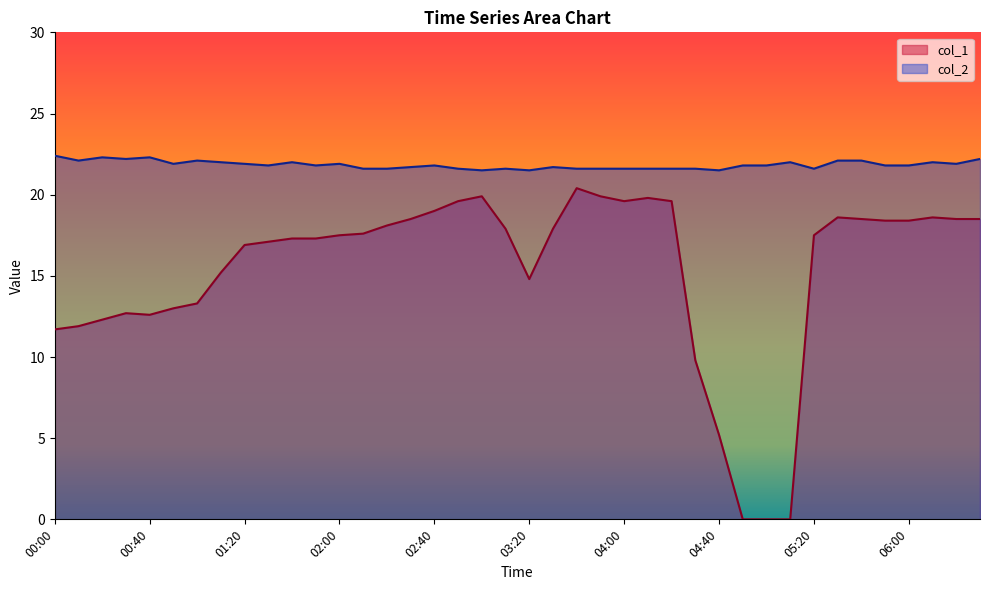

At which label does col_1 reach its minimum?

04:50